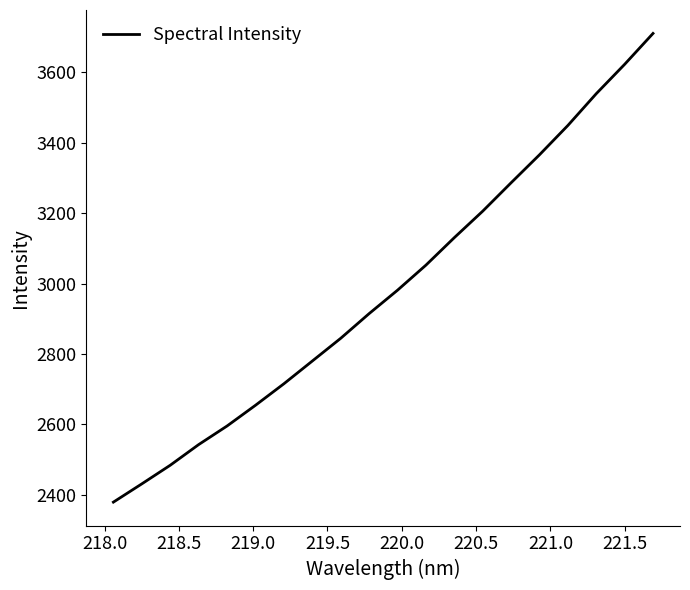

What is the maximum value shown in the chart?

3710.9